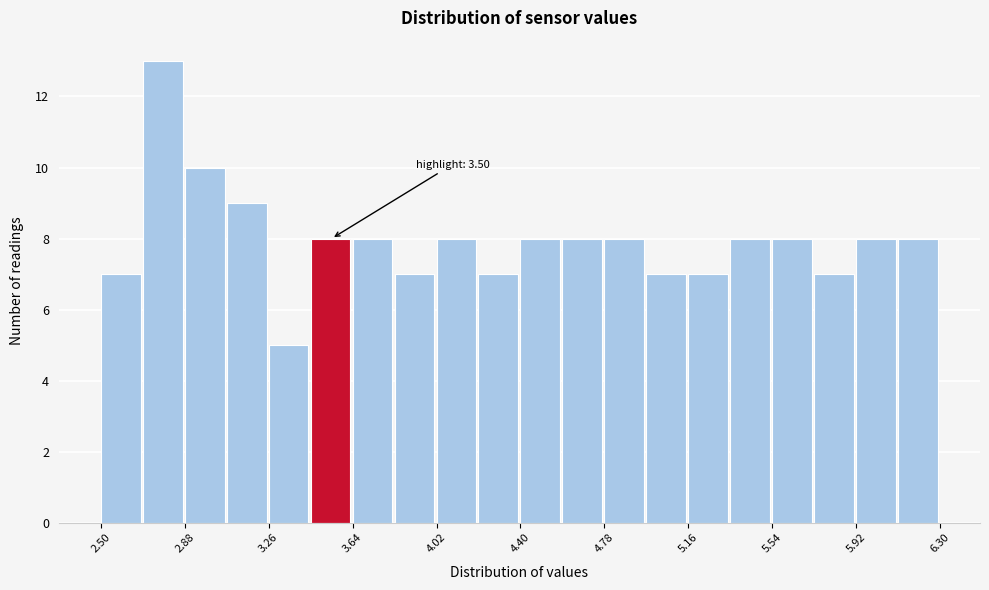

Around what value on the x-axis is the tallest bar? Give the approximate position of its centre, as read against the axis.

2.80